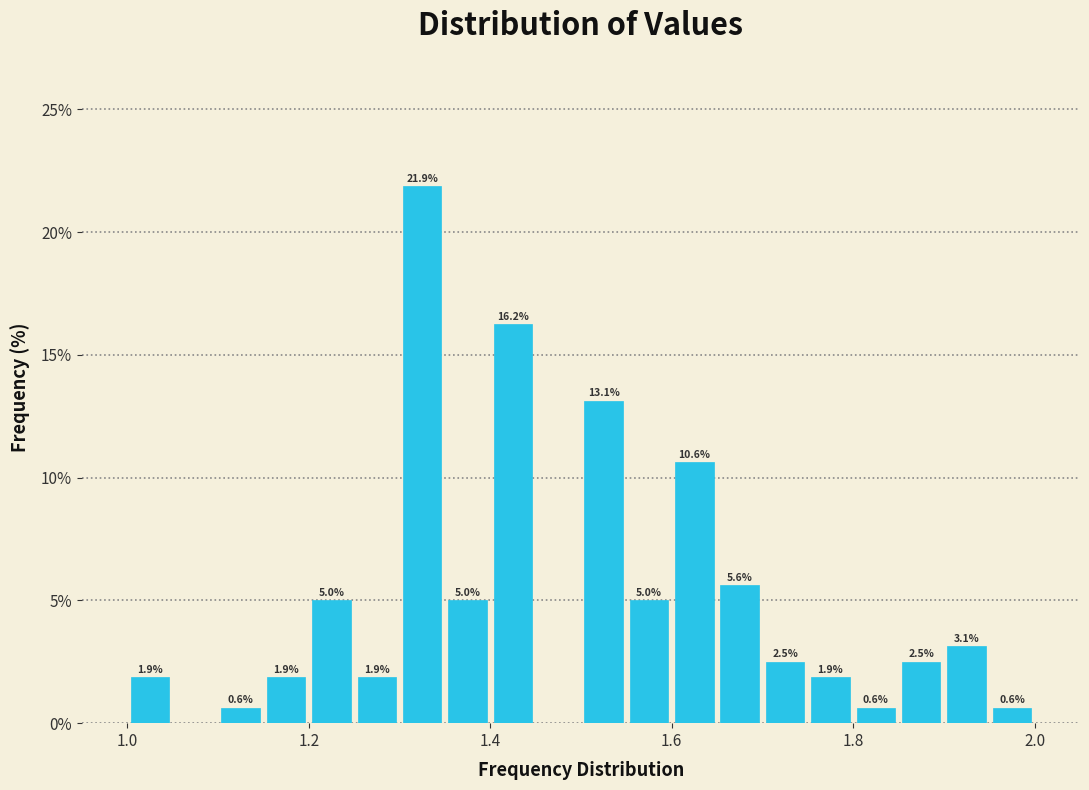

Read against the x-axis, roughly where is the centre of the tallest bar?

1.32